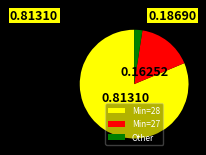

Rank the categories by value from highest to lowest.

Min=28, Min=27, Other